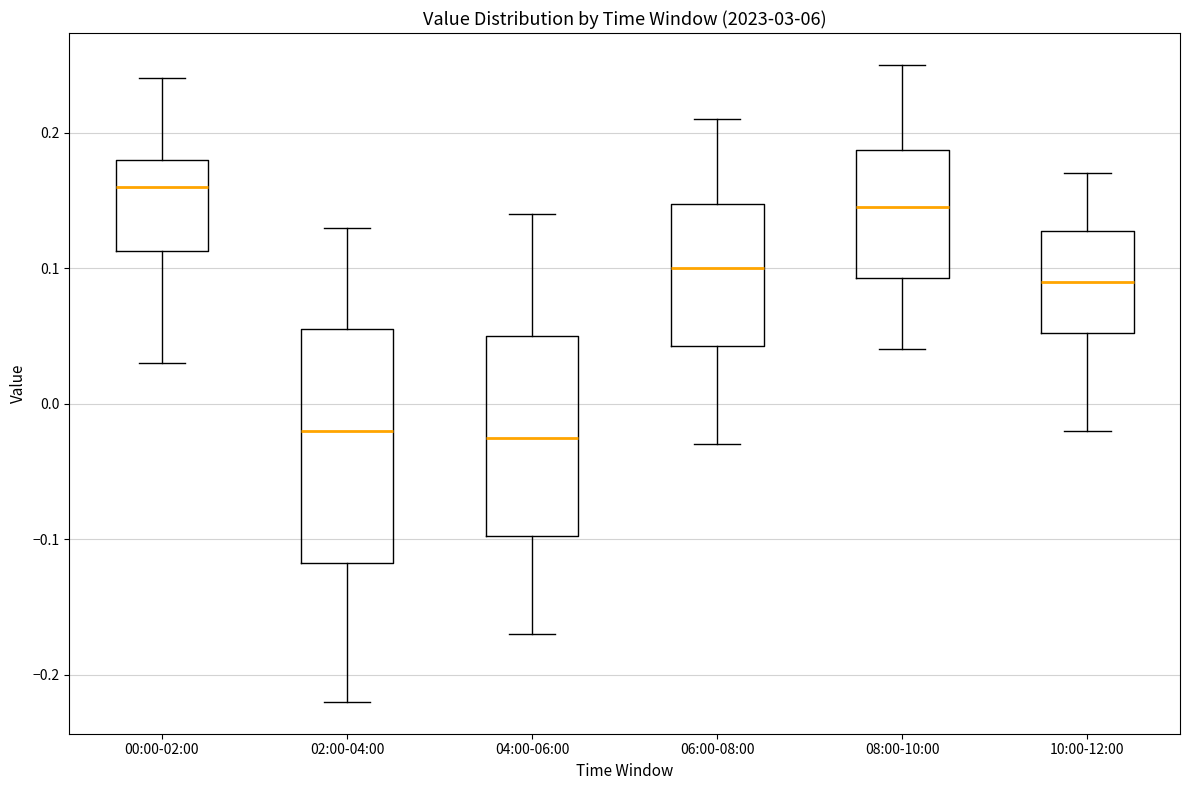

Reading left to right, transcribe this box plot: for each box, give where its median line is, the range the box spans, and where its two whiskers end, as read against the y-axis. The values are not printed on the chart, so give them approximately, as read against the axis.

00:00-02:00: median 0.16, box 0.11 to 0.18, whiskers 0.03 to 0.24
02:00-04:00: median -0.02, box -0.12 to 0.06, whiskers -0.22 to 0.13
04:00-06:00: median -0.02, box -0.10 to 0.05, whiskers -0.17 to 0.14
06:00-08:00: median 0.10, box 0.04 to 0.15, whiskers -0.03 to 0.21
08:00-10:00: median 0.15, box 0.09 to 0.19, whiskers 0.04 to 0.25
10:00-12:00: median 0.09, box 0.05 to 0.13, whiskers -0.02 to 0.17